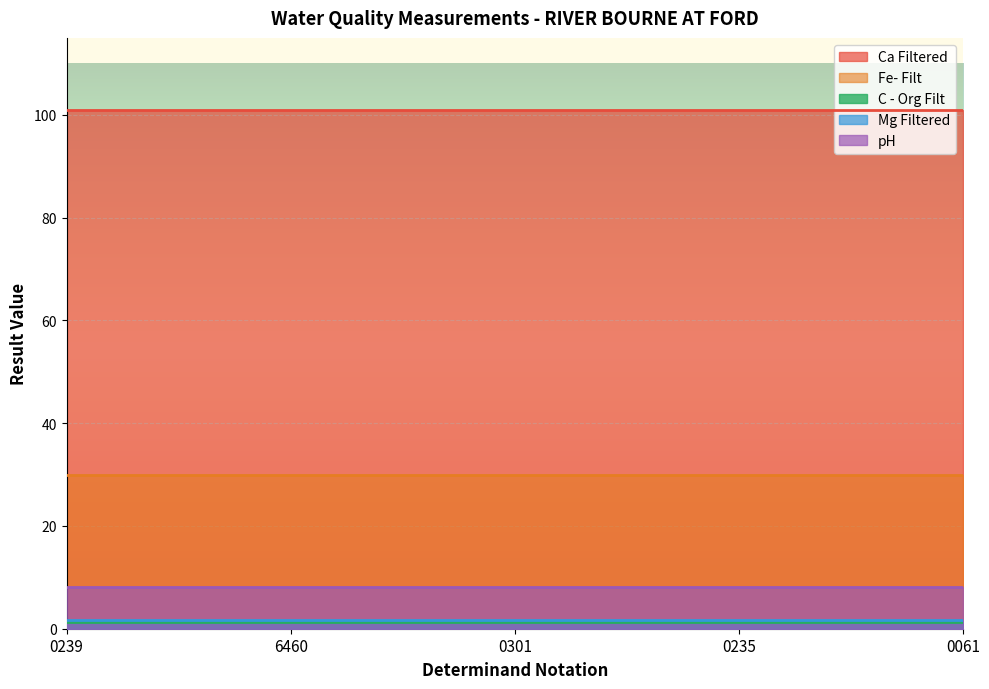

At 0239, list the series in order from largest to smallest.

Ca Filtered, Fe- Filt, pH, Mg Filtered, C - Org Filt